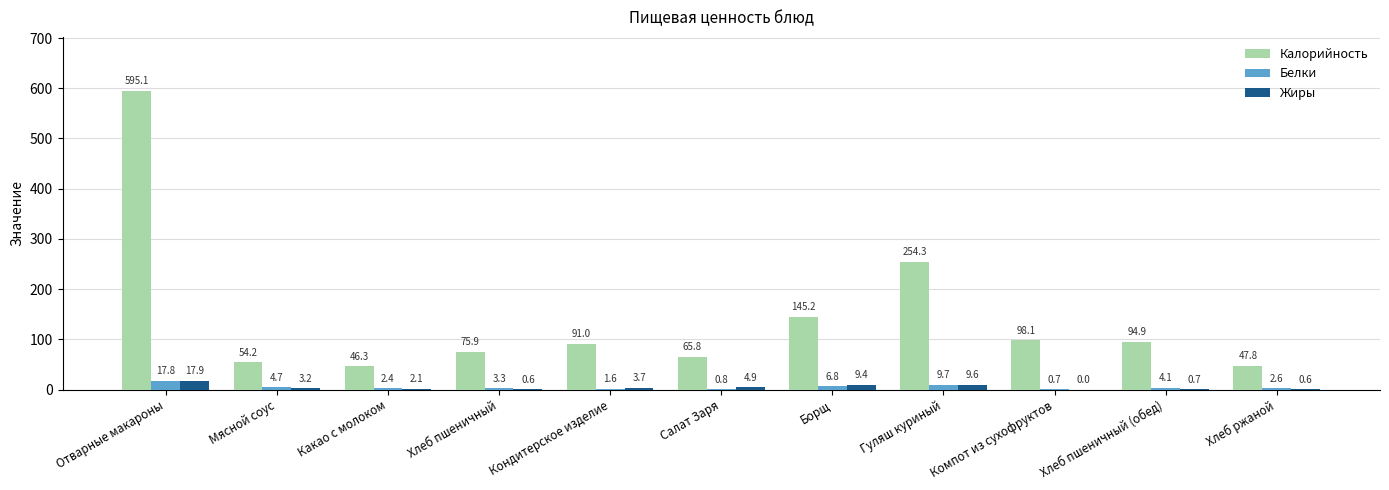

What is the sum of all Калорийность values?

1568.6